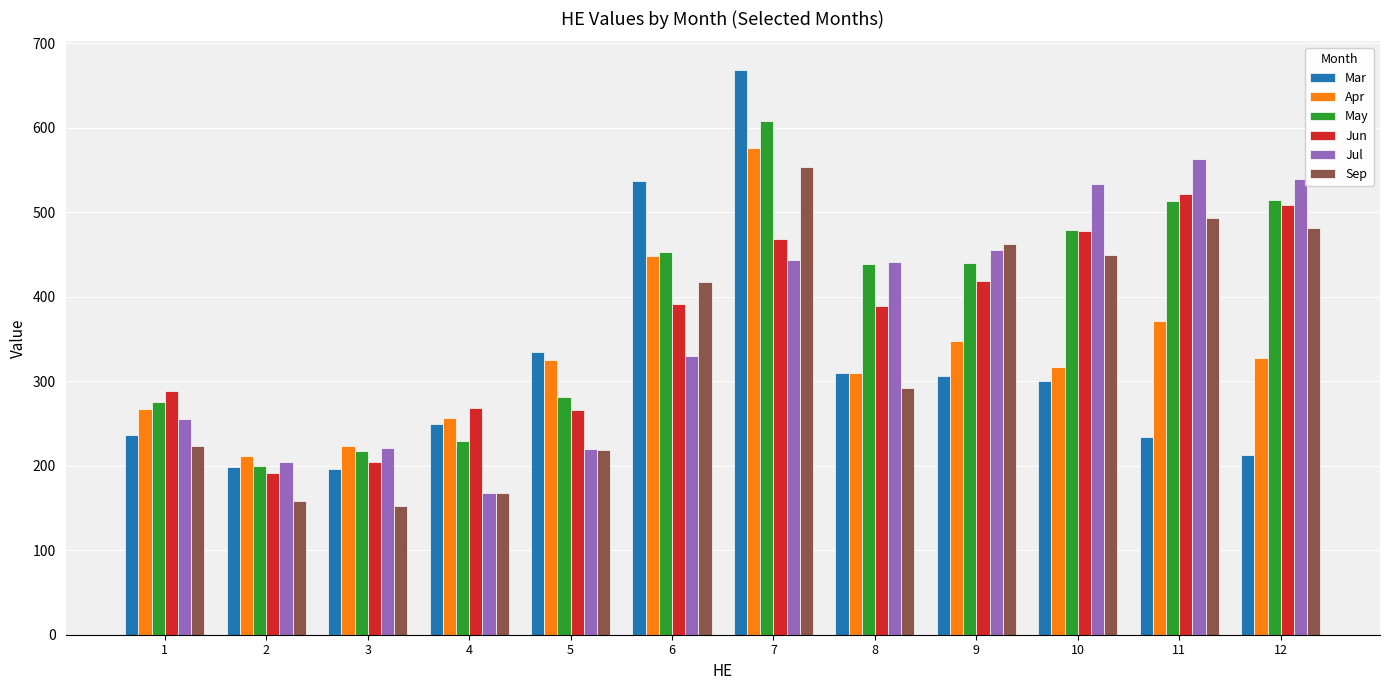

How many distinct data groups are displayed?

6